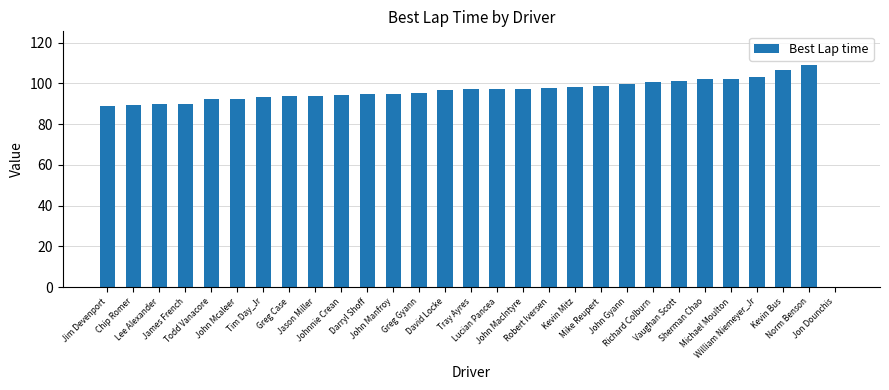

Are the bars horizontal?

No